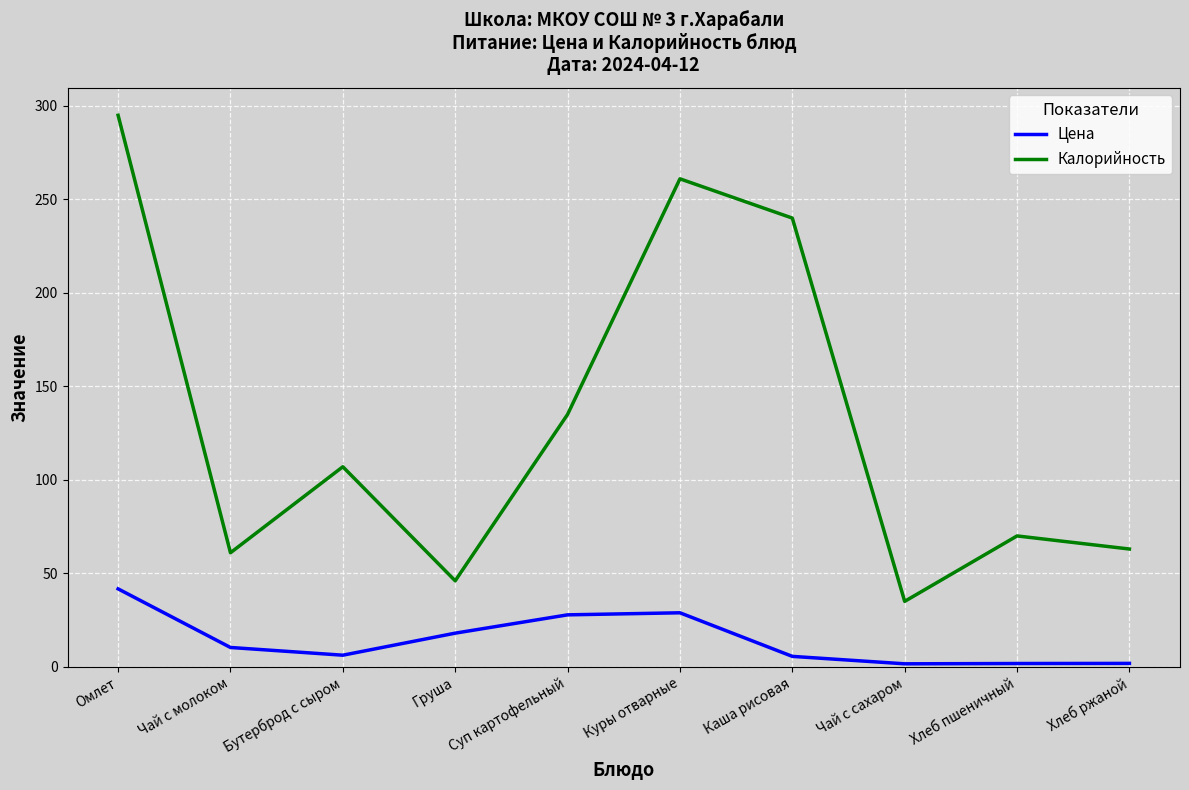

Which series changed the most between Куры отварные and Каша рисовая?

Цена